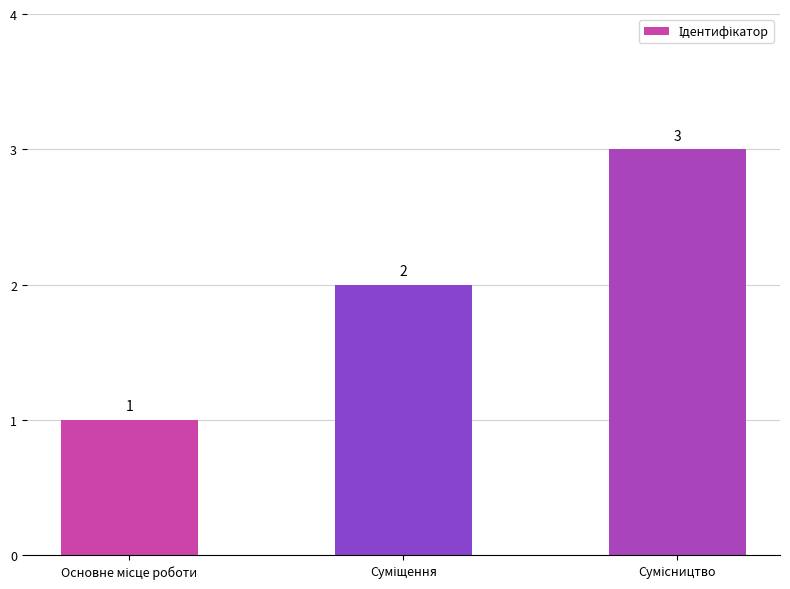

How many values are between 1 and 3?

3